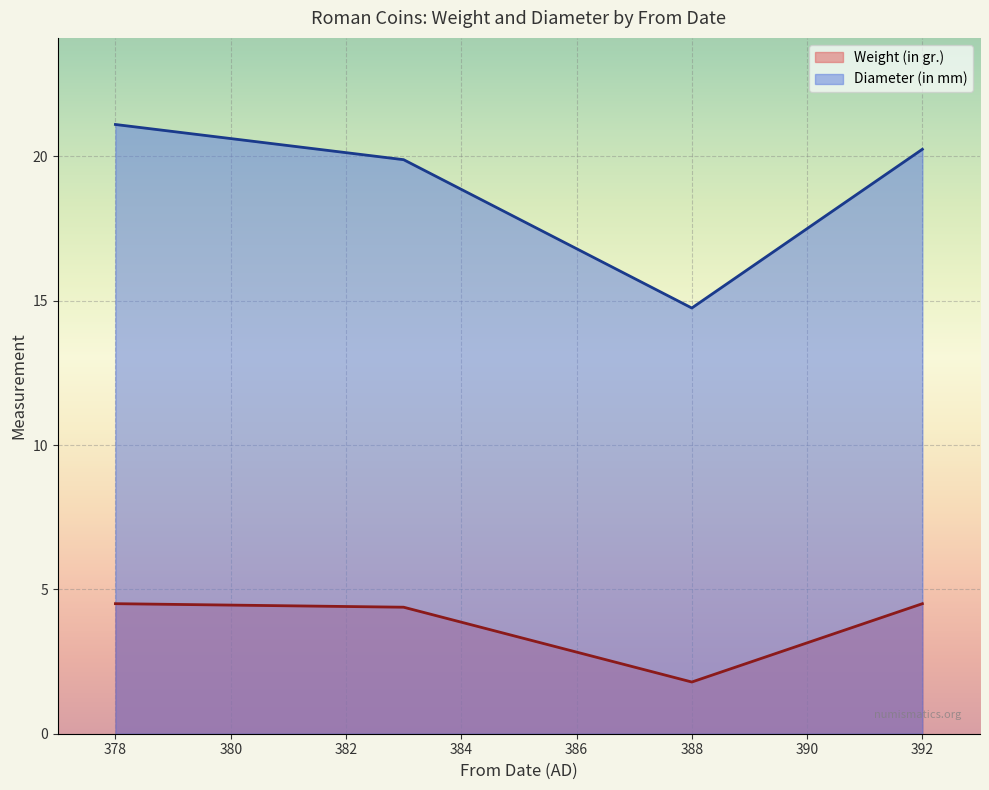

How many categories are shown in the chart?

4